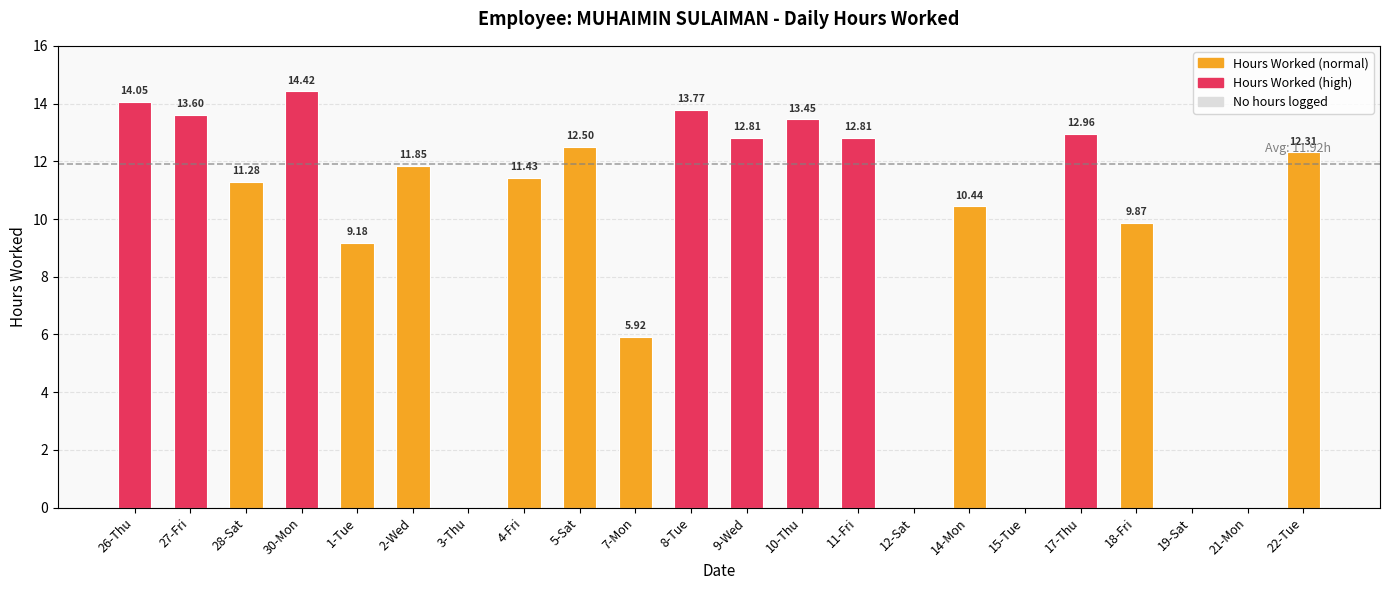

Does the chart contain stacked bars?

No